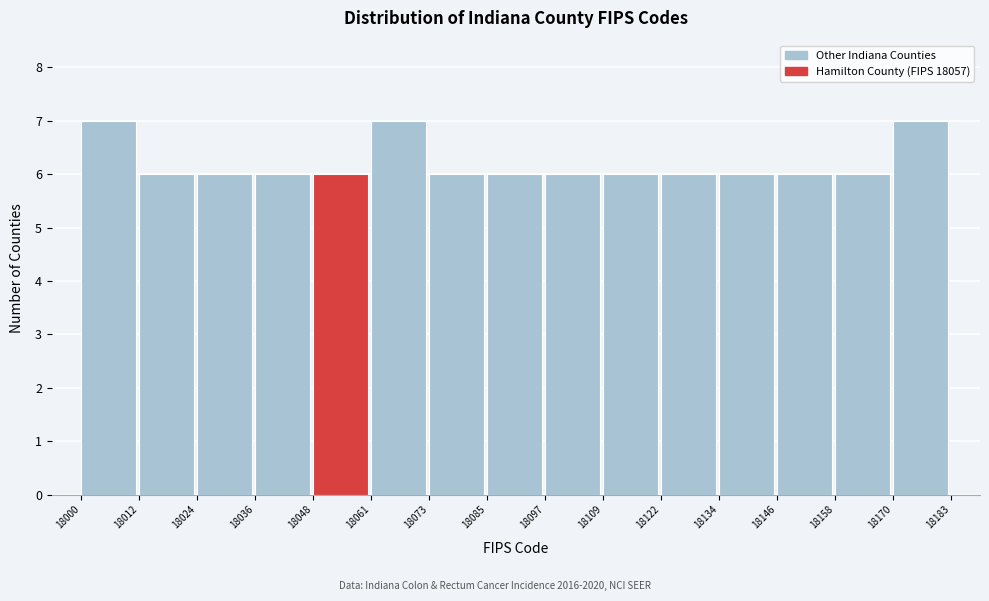

Reading left to right, transcribe this chart: for each bar, give the range it covers on the x-axis and its height. The values are not printed on the chart, so give them approximately, as read against the axis.

18000 to 18012: 7
18012 to 18024: 6
18024 to 18036: 6
18036 to 18048: 6
18048 to 18061: 6
18061 to 18073: 7
18073 to 18085: 6
18085 to 18097: 6
18097 to 18109: 6
18109 to 18122: 6
18122 to 18134: 6
18134 to 18146: 6
18146 to 18158: 6
18158 to 18170: 6
18170 to 18183: 7